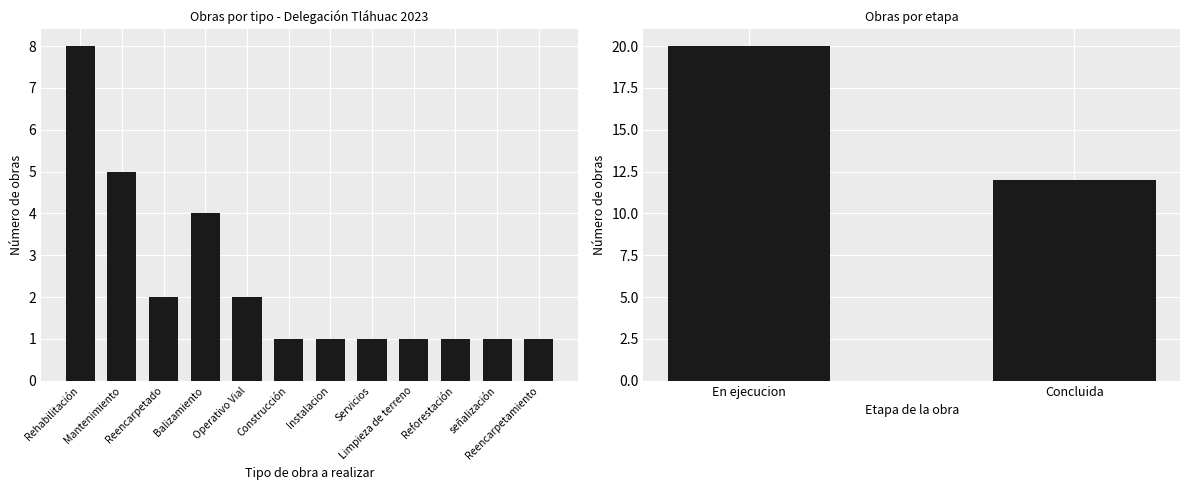

What is the average value?

2